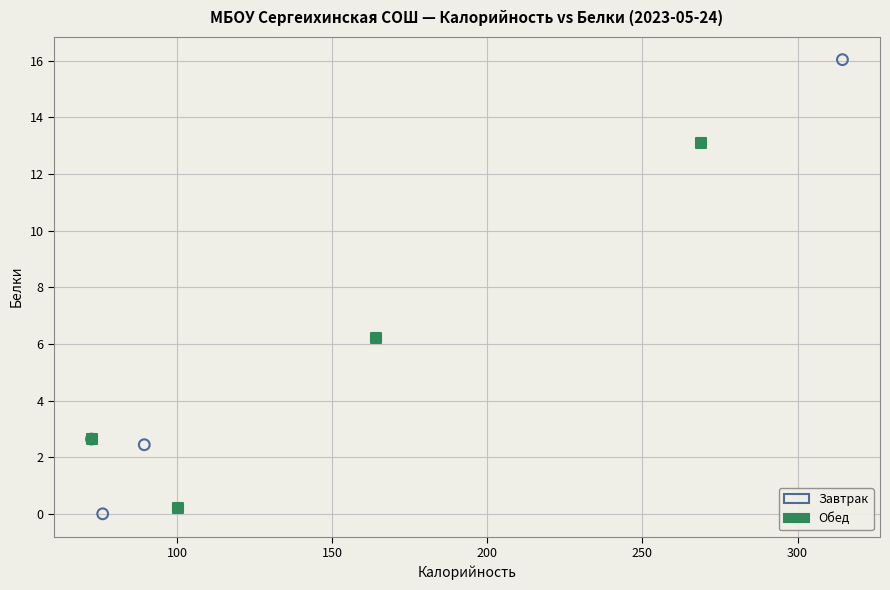

Which series has the widest spread of Y values?

Завтрак